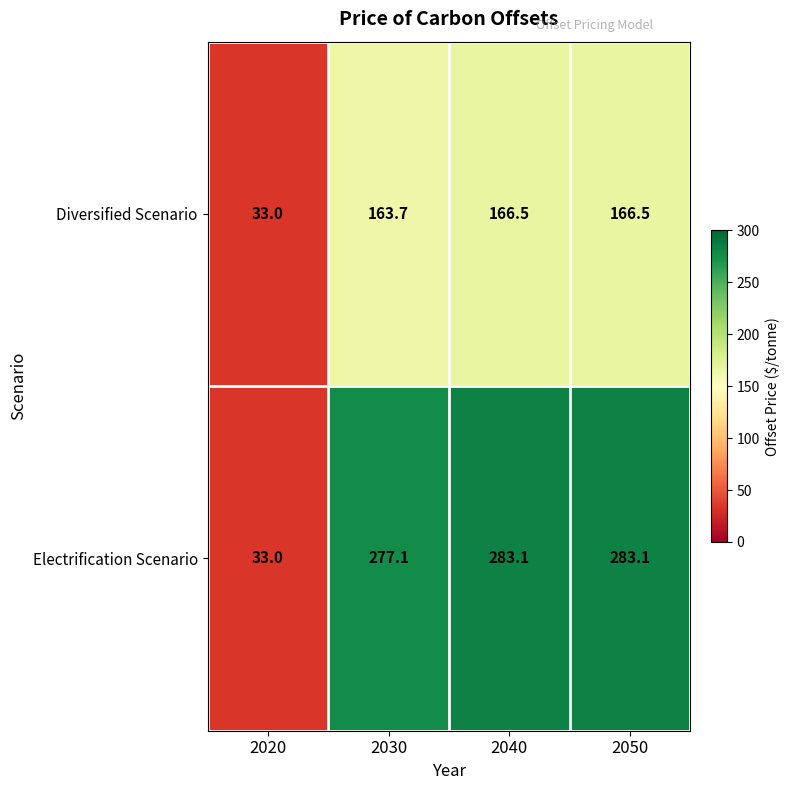

At how many categories does at least one series exceed 78?

3